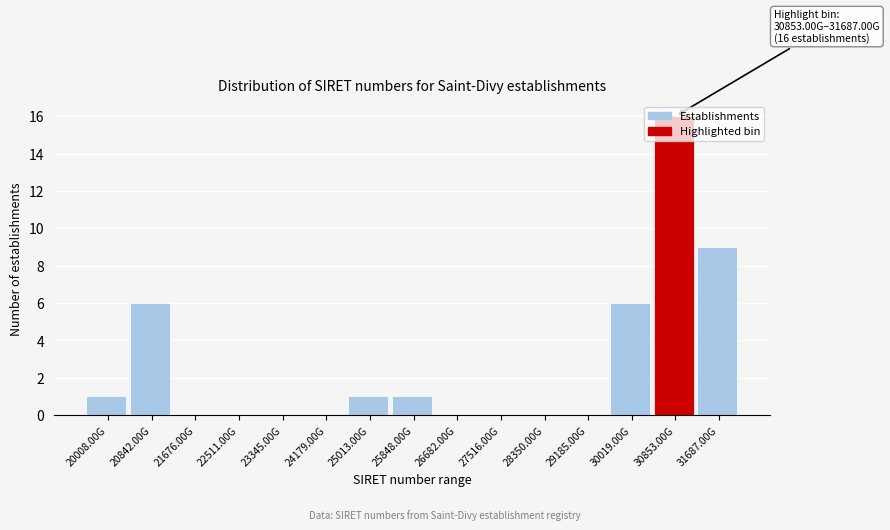

Which has a higher value, 30019.00G or 26682.00G?

30019.00G